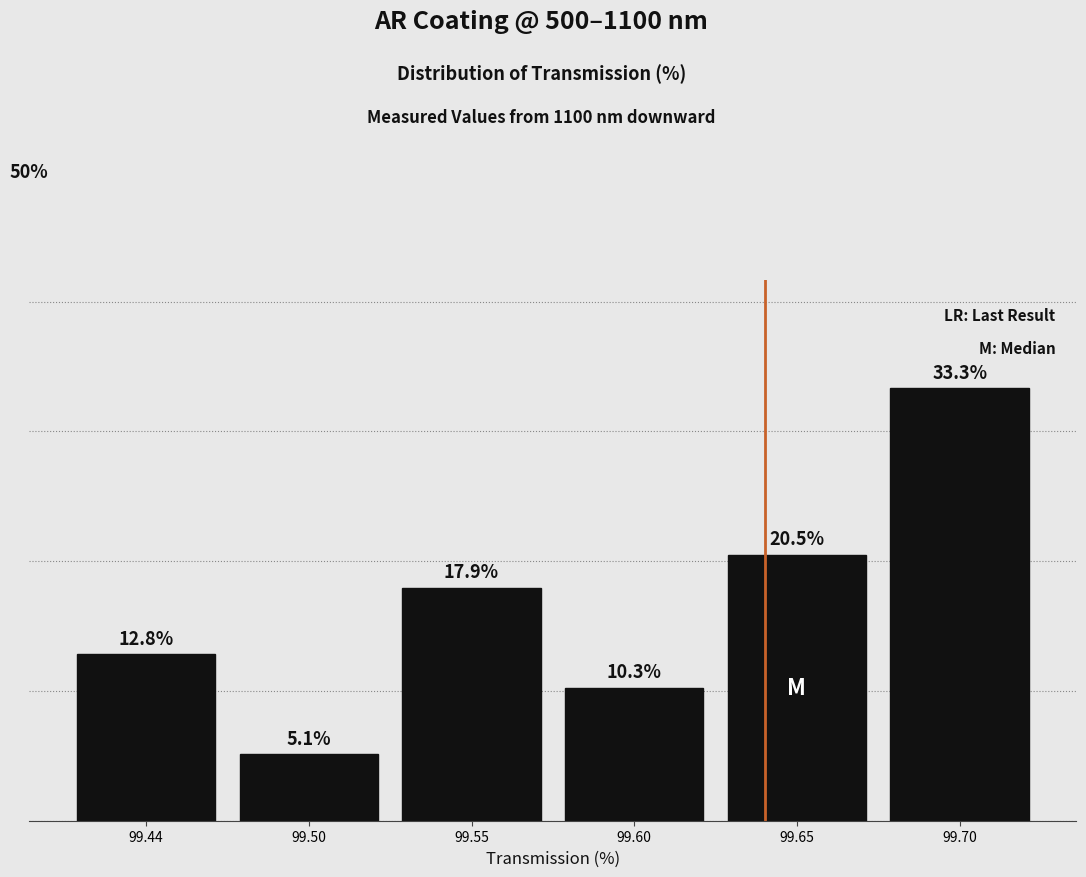

List the labels in order of value, smallest first.

99.50, 99.60, 99.44, 99.55, 99.65, 99.70